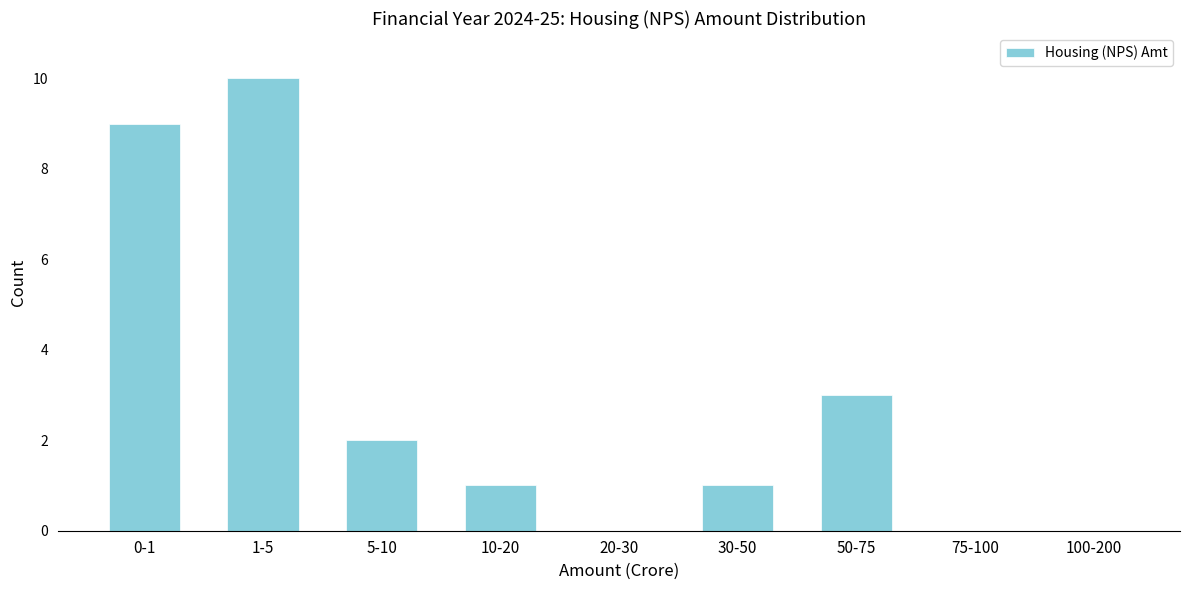

Reading left to right, extract all data points from this chart.

0-1=9	1-5=10	5-10=2	10-20=1	20-30=0	30-50=1	50-75=3	75-100=0	100-200=0